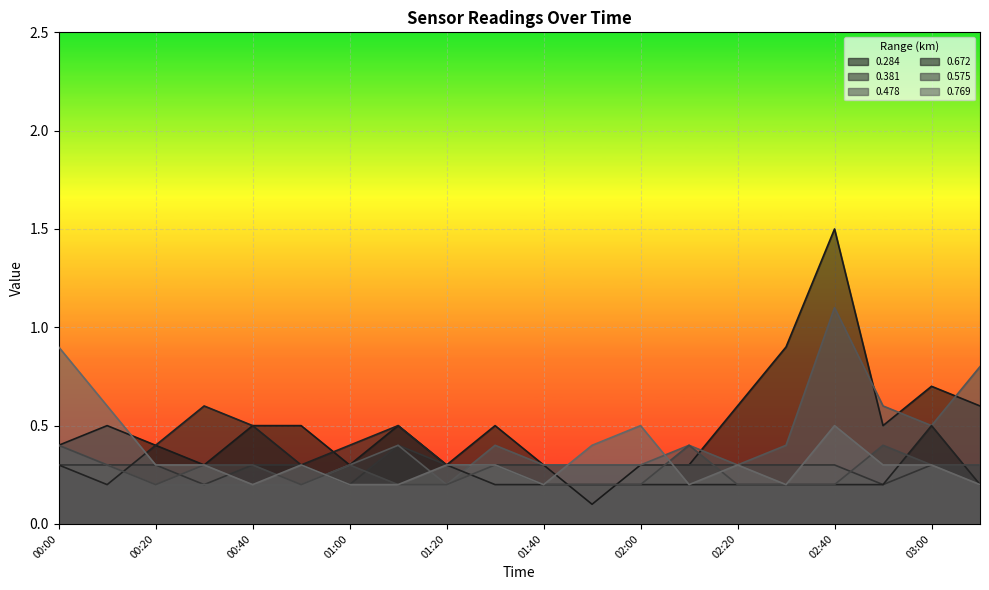

At which label does 0.478 reach its peak?

02:40